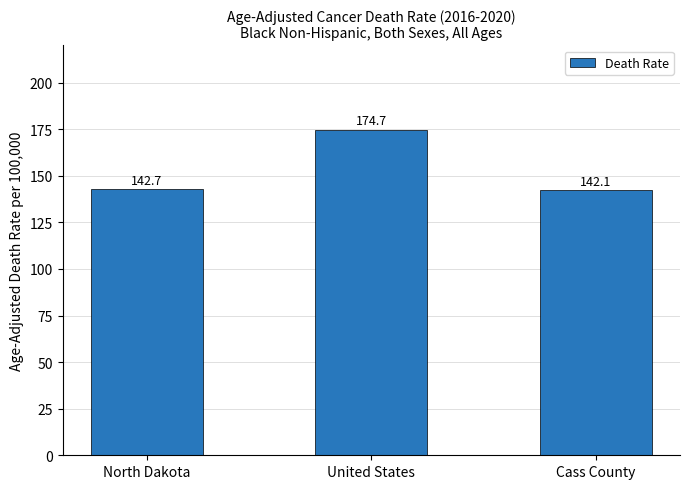

Reading left to right, extract all data points from this chart.

North Dakota=142.7	United States=174.7	Cass County=142.1